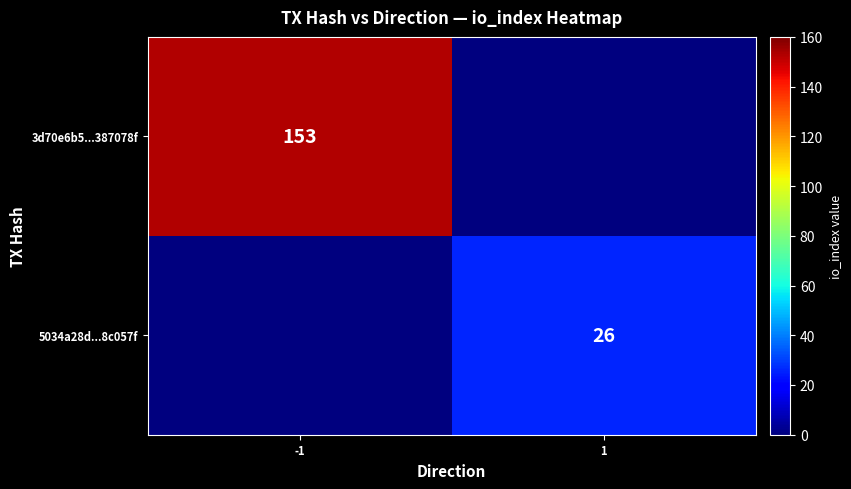

The value of 3d70e6b5...387078f at -1 is 153. True or false?

True